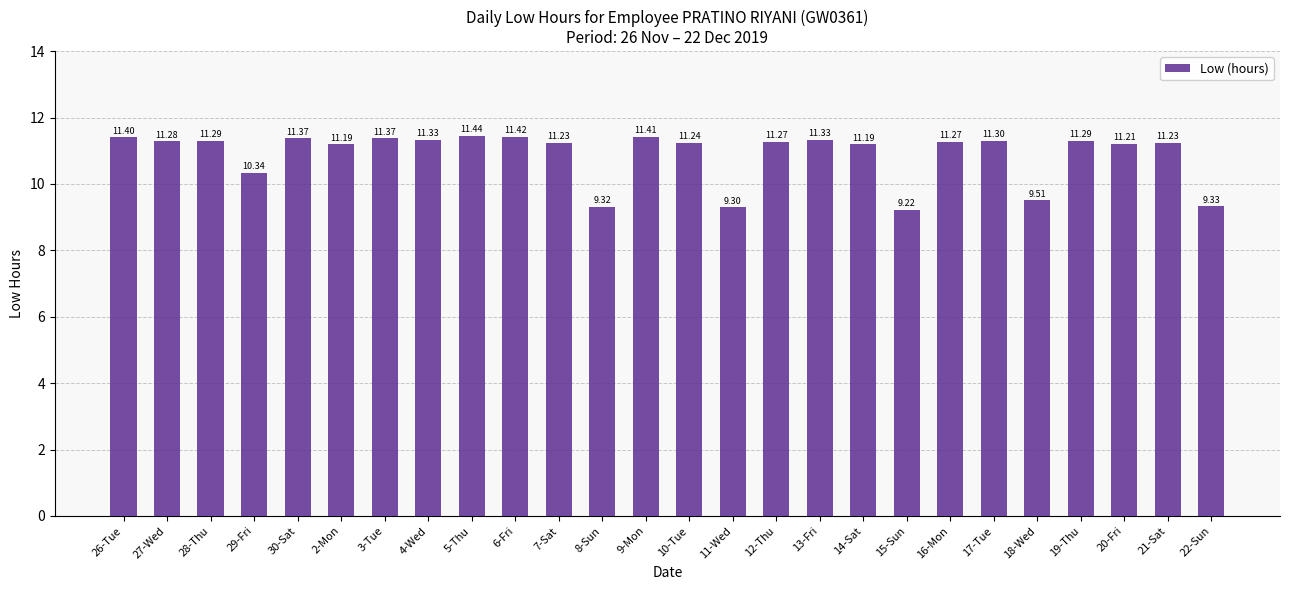

What is the difference between the maximum and second lowest values?

2.1